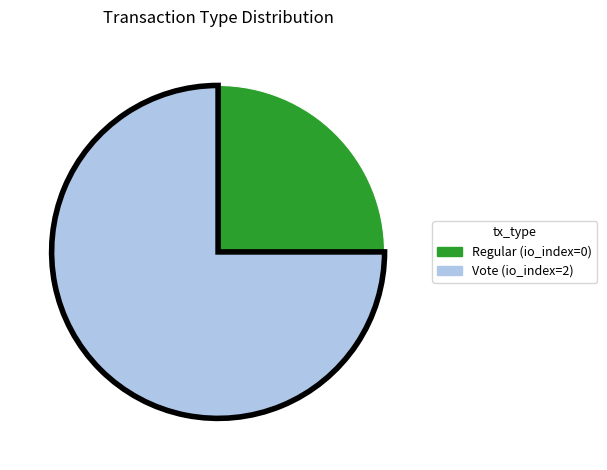

The Vote slice represents 99% of the pie. True or false?

False